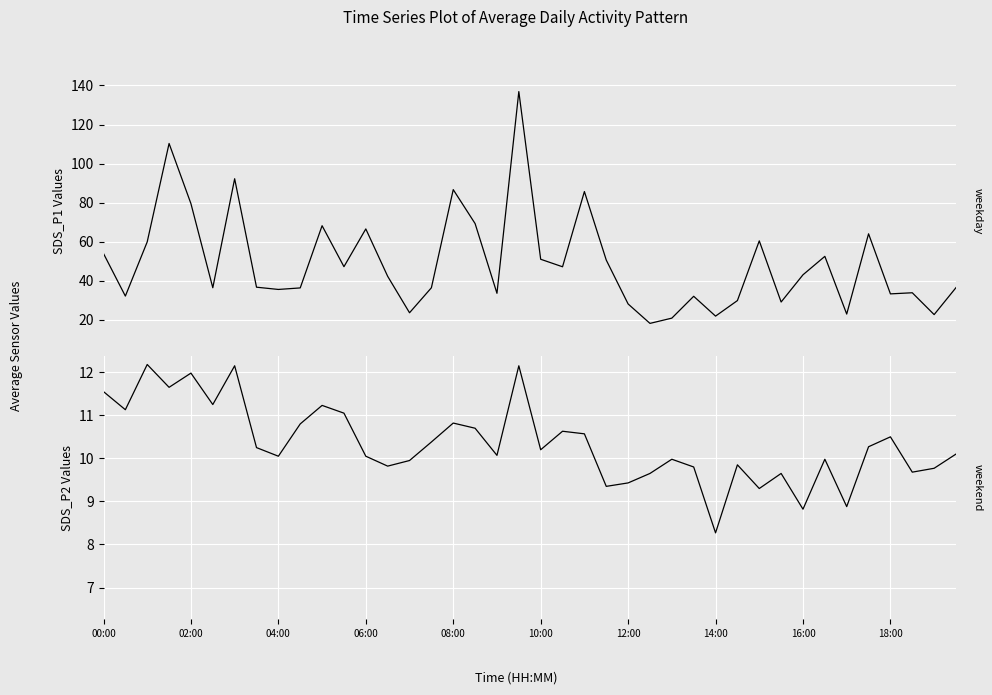

At 26, list the series in order from smallest to largest.

SDS_P2, SDS_P1